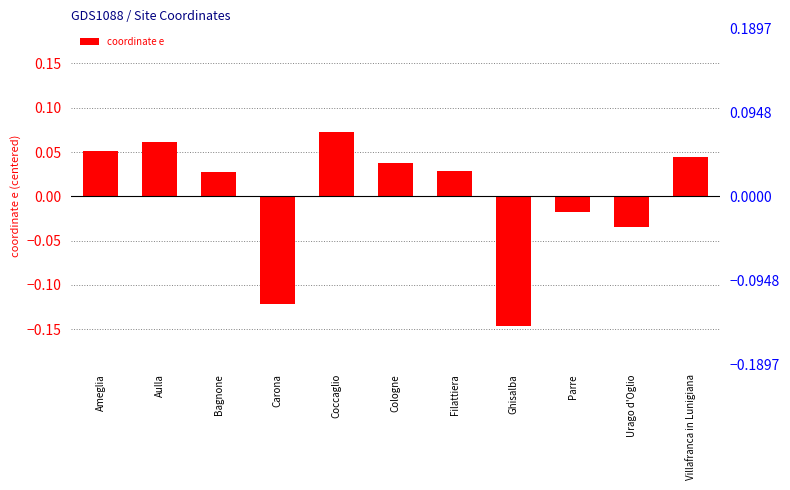

The chart shows a value of -0.0 at Urago d'Oglio. True or false?

True